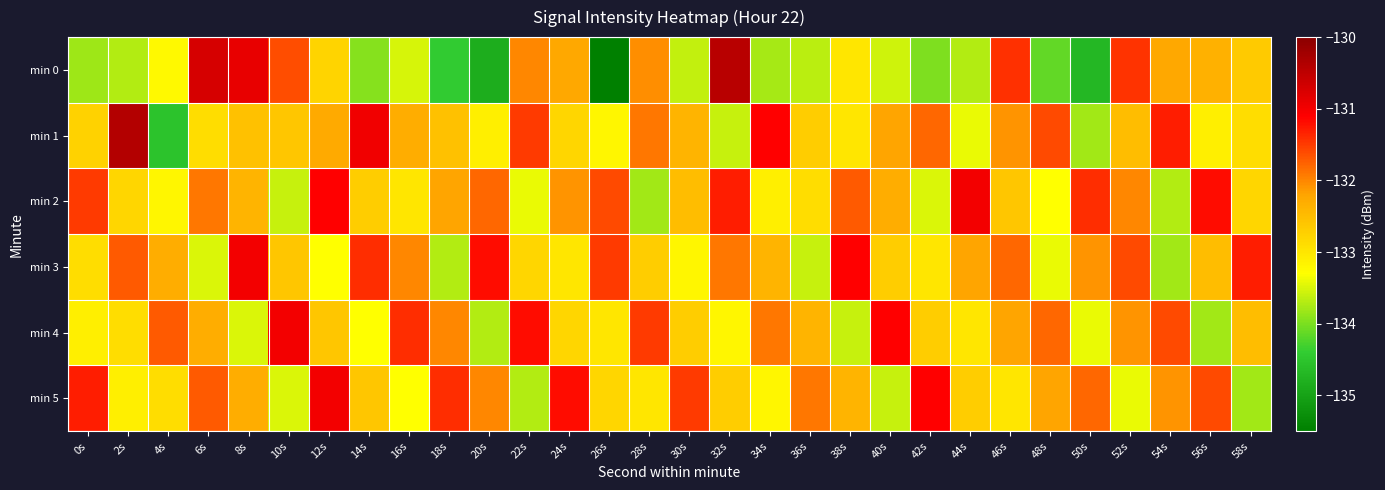

Reading left to right, extract all data points from this chart.

min 0: 0s=-133.8	2s=-133.7	4s=-133.2	6s=-130.7	8s=-130.9	10s=-131.6	12s=-132.8	14s=-133.9	16s=-133.5	18s=-134.4	20s=-134.8	22s=-132.0	24s=-132.2	26s=-135.5	28s=-132.1	30s=-133.6	32s=-130.4	34s=-133.8	36s=-133.7	38s=-133.0	40s=-133.5	42s=-134.0	44s=-133.7	46s=-131.4	48s=-134.1	50s=-134.7	52s=-131.4	54s=-132.2	56s=-132.3	58s=-132.7
min 1: 0s=-132.8	2s=-130.4	4s=-134.5	6s=-132.9	8s=-132.6	10s=-132.6	12s=-132.3	14s=-131.0	16s=-132.3	18s=-132.5	20s=-133.1	22s=-131.5	24s=-132.8	26s=-133.2	28s=-131.9	30s=-132.4	32s=-133.6	34s=-131.1	36s=-132.7	38s=-133.0	40s=-132.2	42s=-131.8	44s=-133.4	46s=-132.1	48s=-131.6	50s=-133.8	52s=-132.5	54s=-131.3	56s=-133.1	58s=-132.9
min 2: 0s=-131.5	2s=-132.8	4s=-133.2	6s=-131.9	8s=-132.4	10s=-133.6	12s=-131.1	14s=-132.7	16s=-133.0	18s=-132.2	20s=-131.8	22s=-133.4	24s=-132.1	26s=-131.6	28s=-133.8	30s=-132.5	32s=-131.3	34s=-133.1	36s=-132.9	38s=-131.7	40s=-132.3	42s=-133.5	44s=-131.0	46s=-132.6	48s=-133.3	50s=-131.4	52s=-132.0	54s=-133.7	56s=-131.2	58s=-132.8
min 3: 0s=-132.9	2s=-131.7	4s=-132.3	6s=-133.5	8s=-131.0	10s=-132.6	12s=-133.3	14s=-131.4	16s=-132.0	18s=-133.7	20s=-131.2	22s=-132.8	24s=-133.0	26s=-131.5	28s=-132.7	30s=-133.2	32s=-131.9	34s=-132.4	36s=-133.6	38s=-131.1	40s=-132.7	42s=-133.0	44s=-132.2	46s=-131.8	48s=-133.4	50s=-132.1	52s=-131.6	54s=-133.8	56s=-132.5	58s=-131.3
min 4: 0s=-133.1	2s=-132.9	4s=-131.7	6s=-132.3	8s=-133.5	10s=-131.0	12s=-132.6	14s=-133.3	16s=-131.4	18s=-132.0	20s=-133.7	22s=-131.2	24s=-132.8	26s=-133.0	28s=-131.5	30s=-132.7	32s=-133.2	34s=-131.9	36s=-132.4	38s=-133.6	40s=-131.1	42s=-132.7	44s=-133.0	46s=-132.2	48s=-131.8	50s=-133.4	52s=-132.1	54s=-131.6	56s=-133.8	58s=-132.5
min 5: 0s=-131.3	2s=-133.1	4s=-132.9	6s=-131.7	8s=-132.3	10s=-133.5	12s=-131.0	14s=-132.6	16s=-133.3	18s=-131.4	20s=-132.0	22s=-133.7	24s=-131.2	26s=-132.8	28s=-133.0	30s=-131.5	32s=-132.7	34s=-133.2	36s=-131.9	38s=-132.4	40s=-133.6	42s=-131.1	44s=-132.7	46s=-133.0	48s=-132.2	50s=-131.8	52s=-133.4	54s=-132.1	56s=-131.6	58s=-133.8